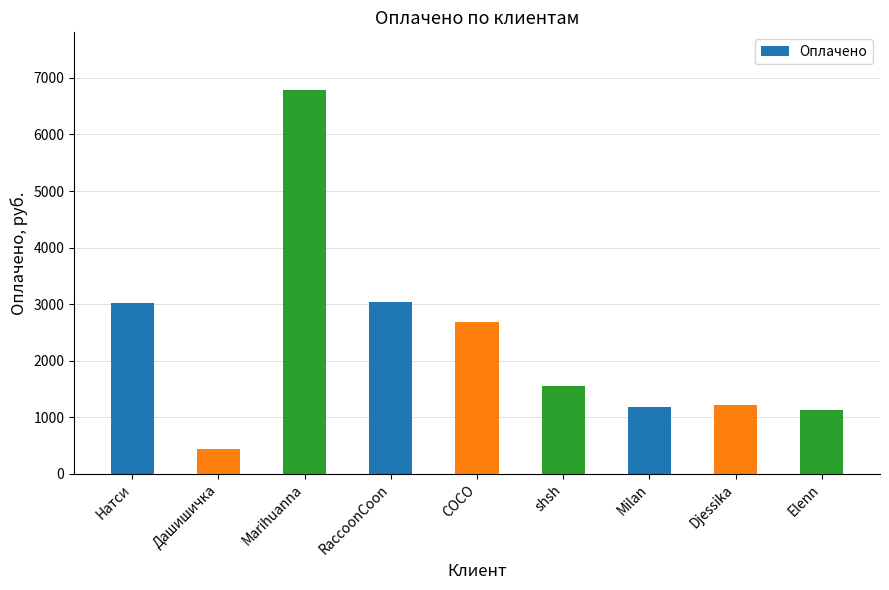

Approximately how many times larger is the value at Elenn compared to Djessika?

0.9